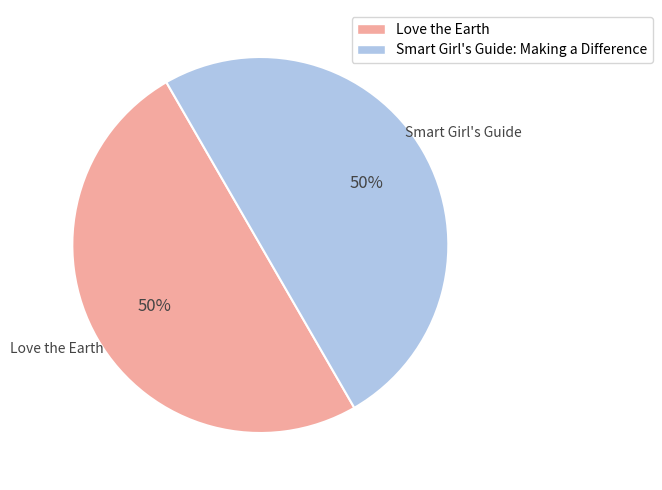

Approximately how many times larger is the value at Love the Earth compared to Smart Girl's Guide: Making a Difference?

1.0